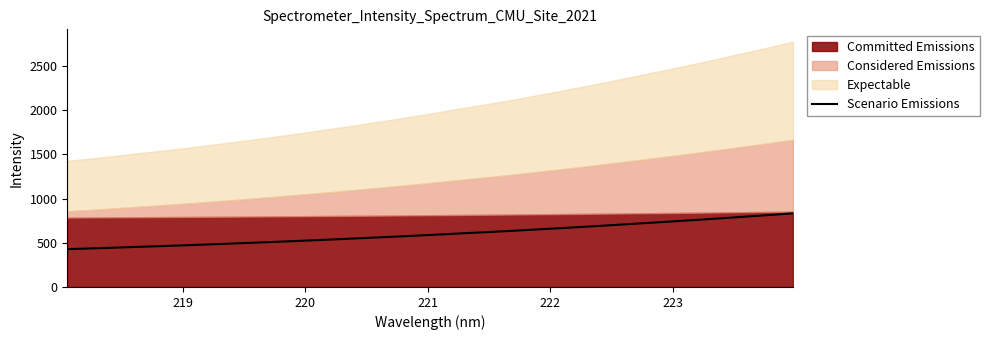

What is the maximum value for Scenario Emissions?

833.1